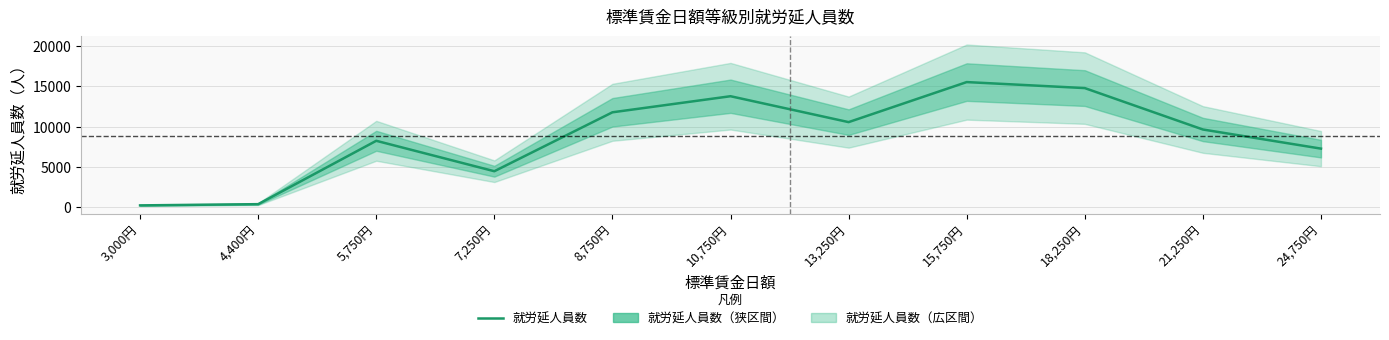

Rank the categories by value from lowest to highest.

3,000円, 4,400円, 7,250円, 24,750円, 5,750円, 21,250円, 13,250円, 8,750円, 10,750円, 18,250円, 15,750円